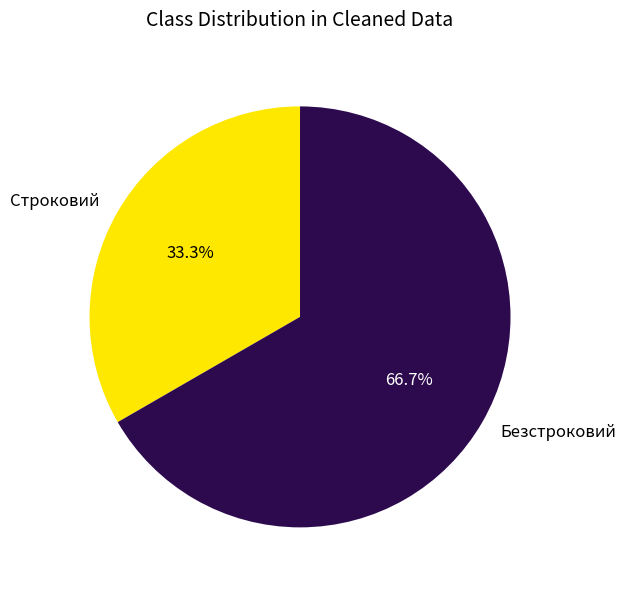

Is it true that Строковий is 33% of the pie?

True